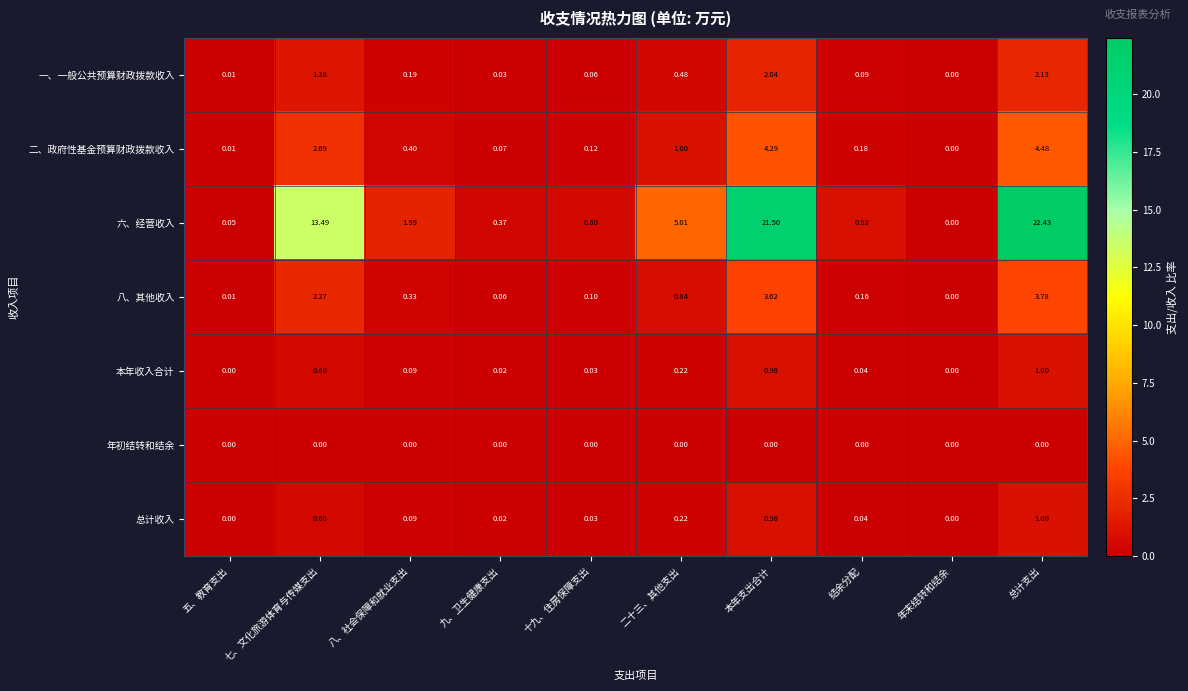

Which series has the largest total across all categories?

六、经营收入